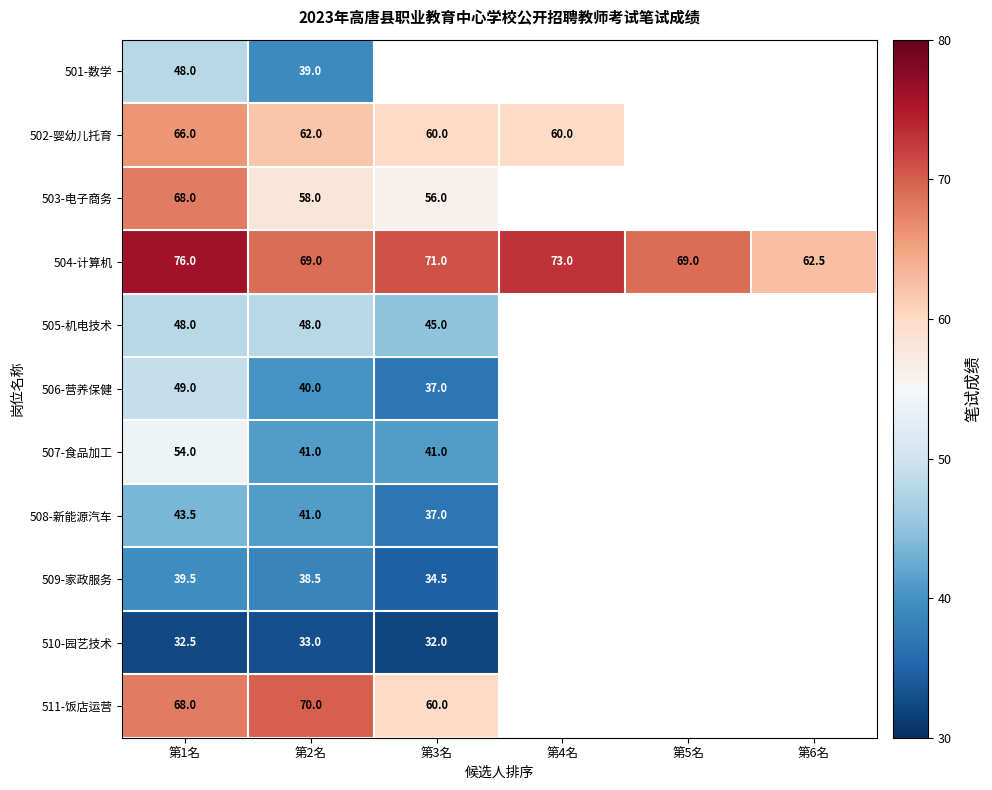

How many series are shown in this chart?

11